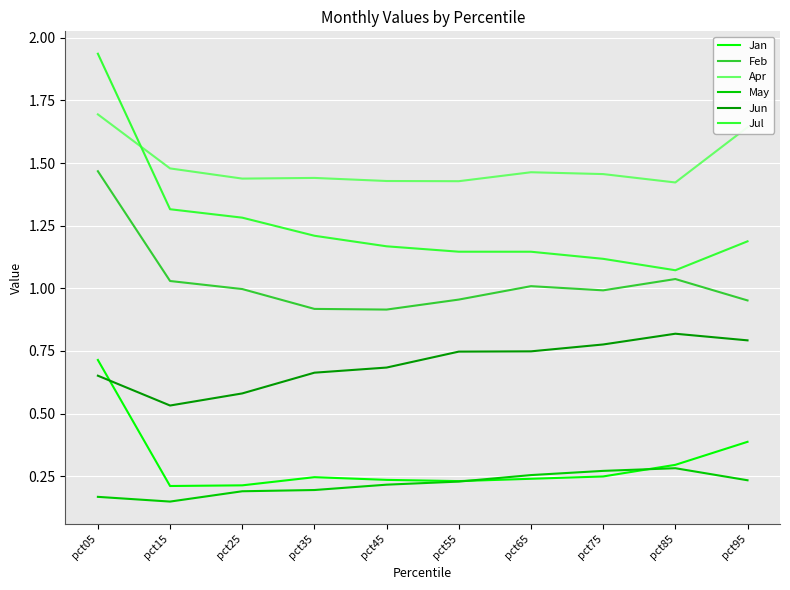

What is the sum of the Apr values at pct65 and pct05?

3.2